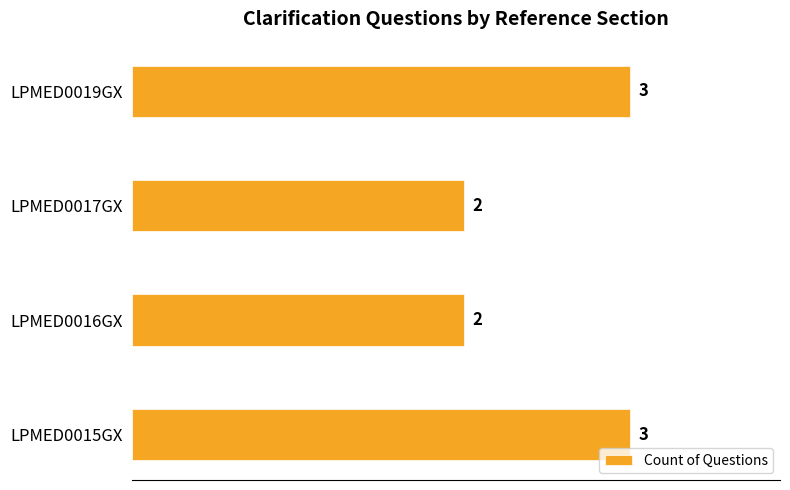

Reading bottom to top, list all the values displayed in this chart.

LPMED0015GX=3	LPMED0016GX=2	LPMED0017GX=2	LPMED0019GX=3